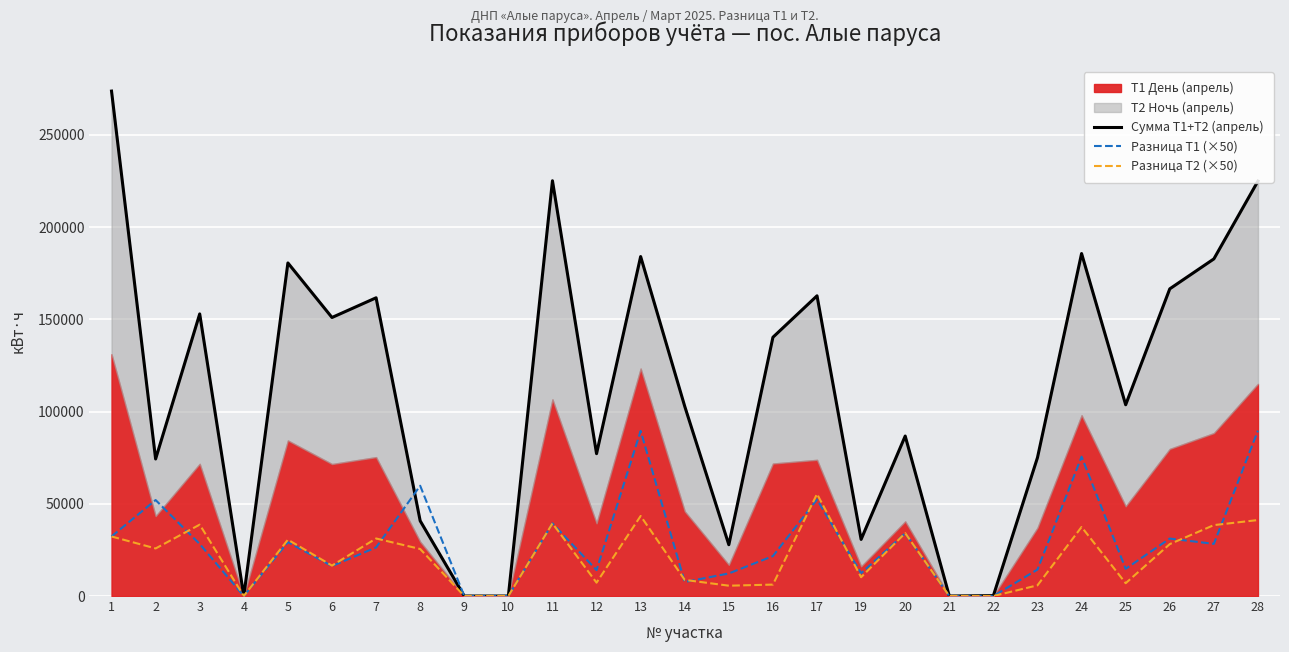

What is the average value of the Сумма T1+T2 (апрель) series?

111551